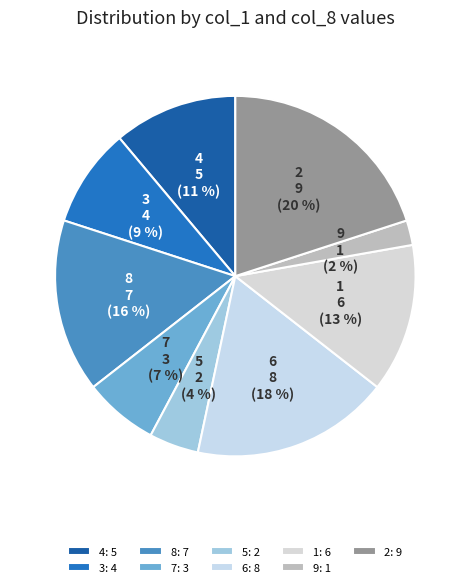

To the nearest percent, what is the difference between the 1 and 6 slice percentages?

4%